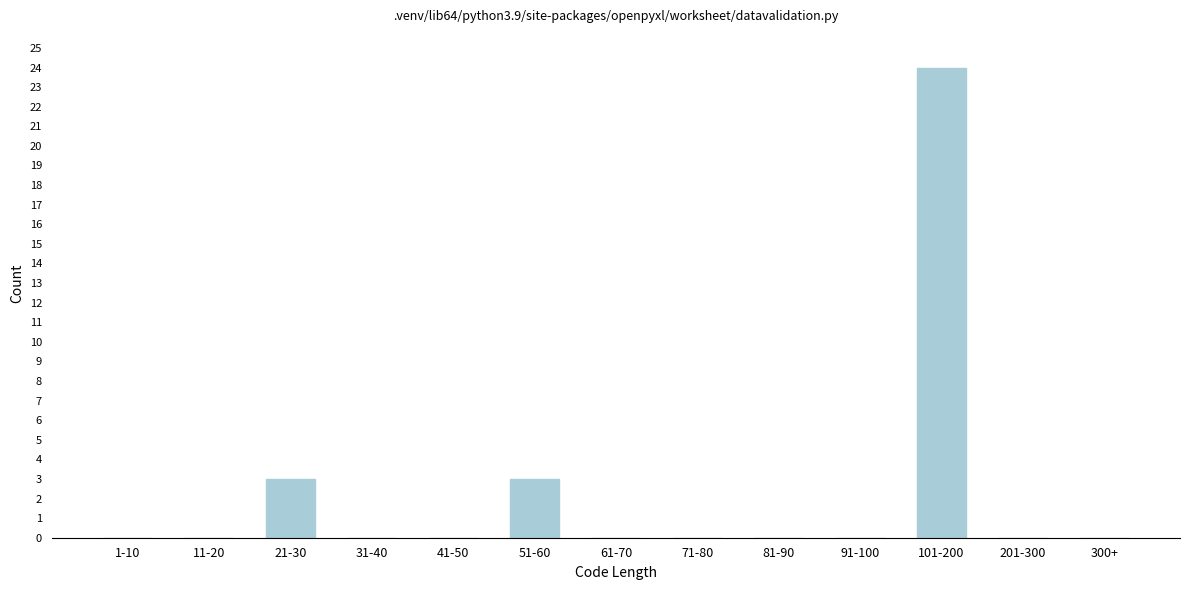

Reading right to left, transcribe all the data shown in this chart.

300+=0	201-300=0	101-200=24	91-100=0	81-90=0	71-80=0	61-70=0	51-60=3	41-50=0	31-40=0	21-30=3	11-20=0	1-10=0